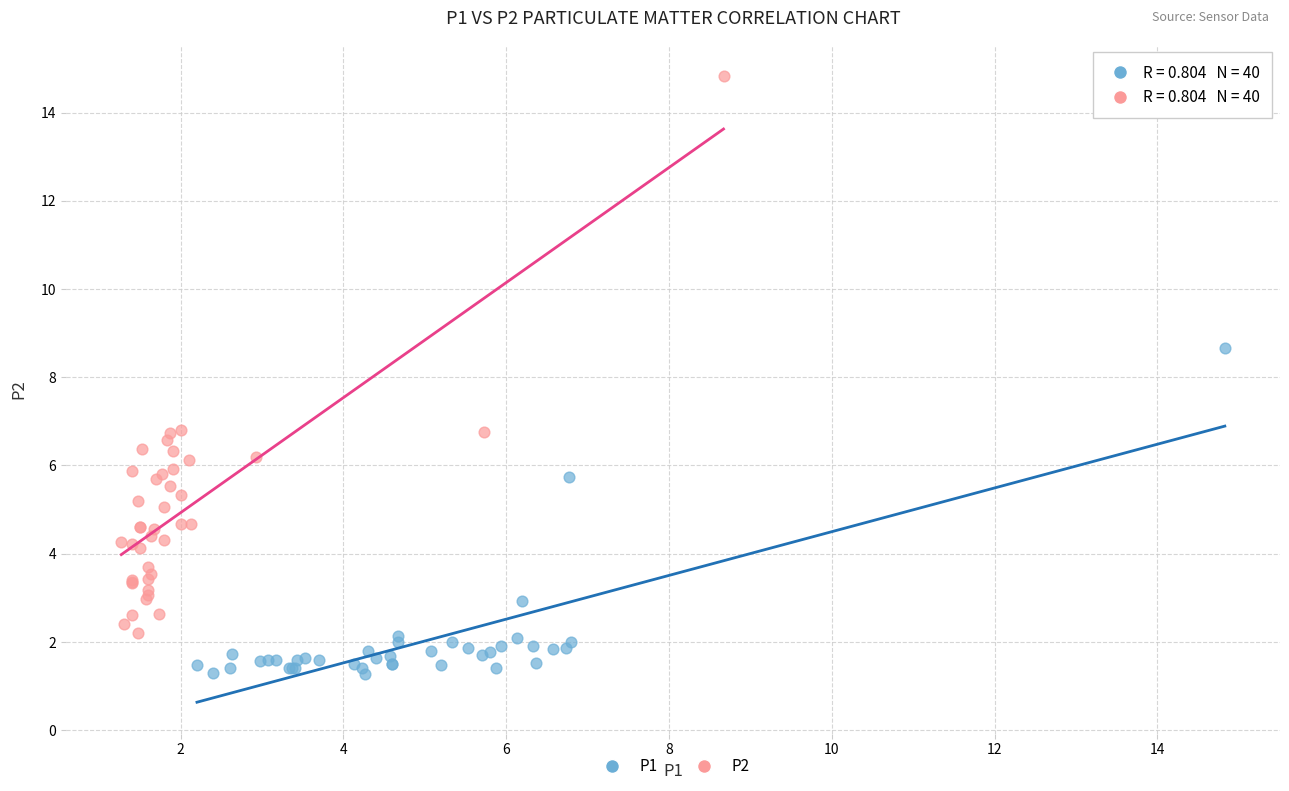

What are all the series names shown in the legend?

P1, P2